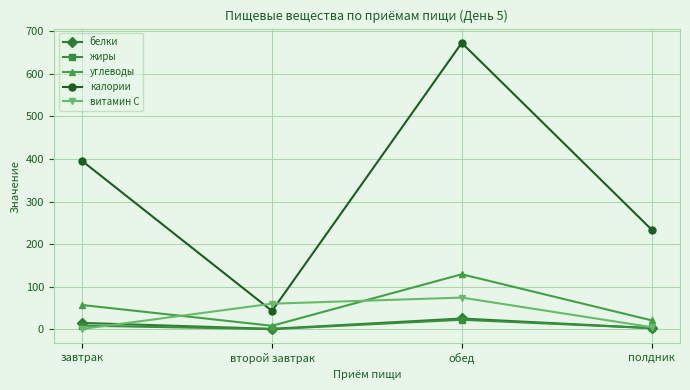

What is the label of the 2nd point from the left?

второй завтрак